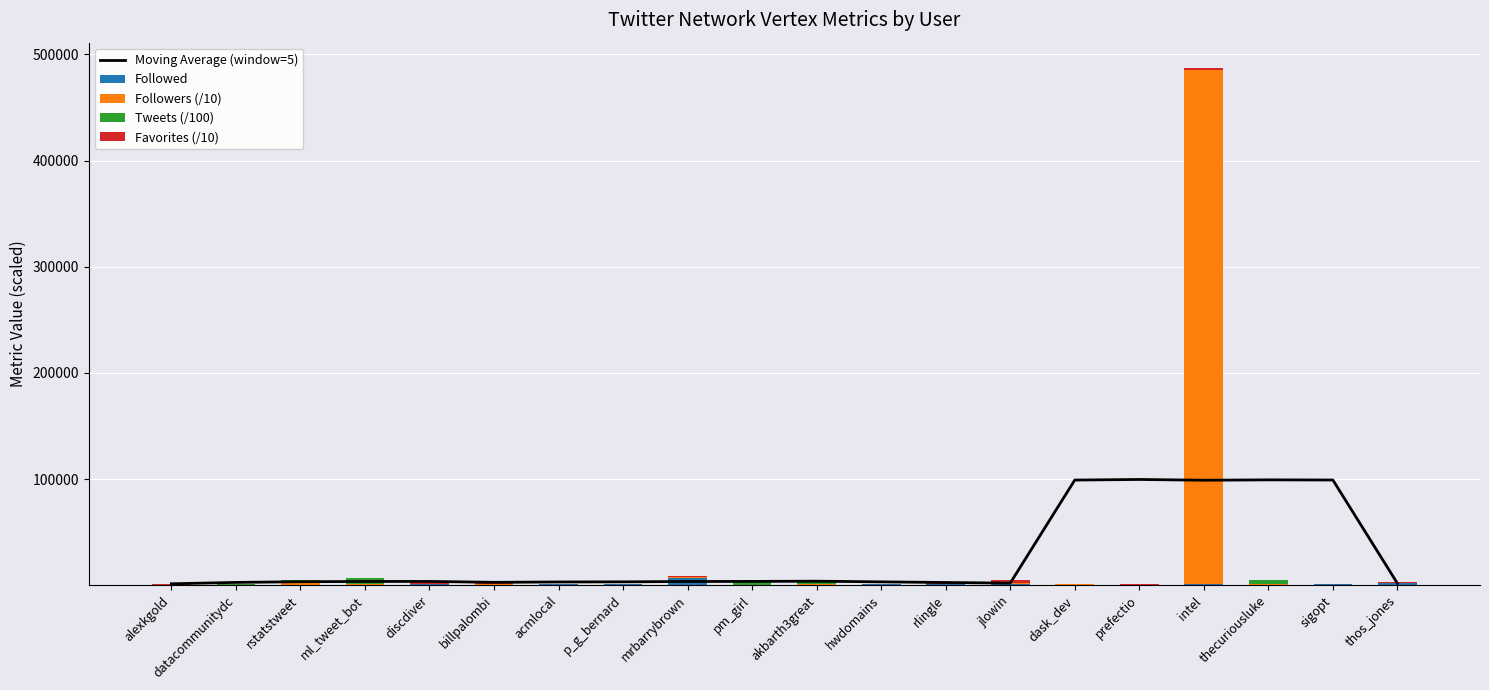

Rank the series at rstatstweet from lowest to highest value.

Favorites (/10), Followed, Followers (/10), Moving Average (window=5), Tweets (/100)